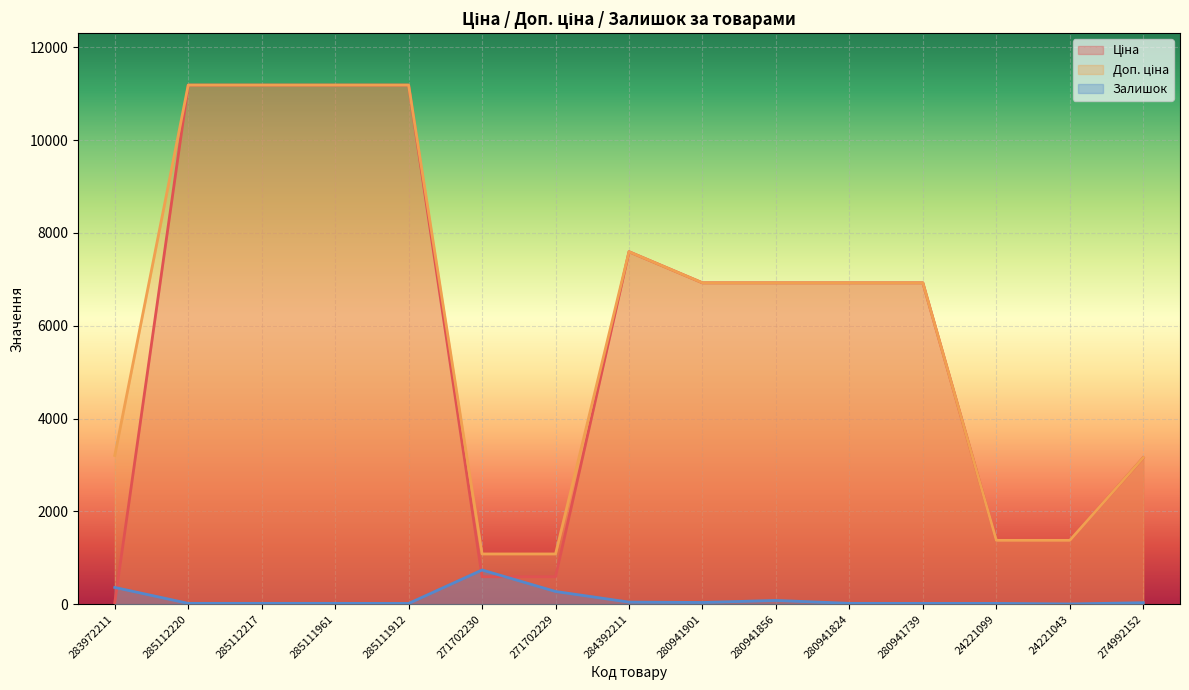

True or false: Залишок has a value of 16.0 at 280941739.

True